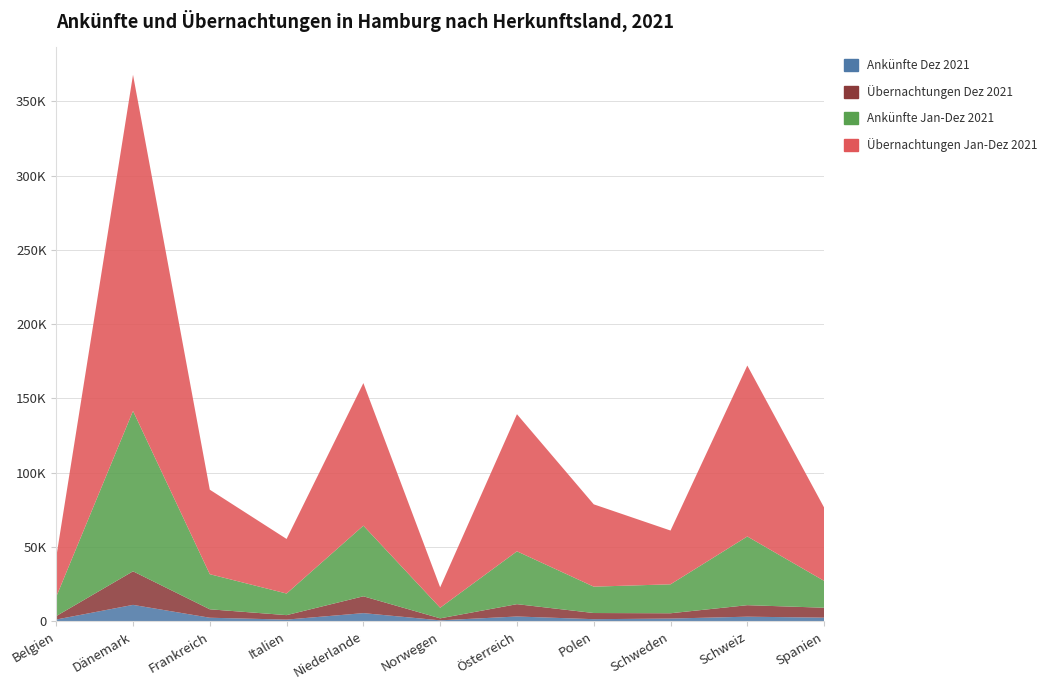

Reading left to right, transcribe all the data shown in this chart.

Ankünfte Dez 2021: 1183	11035	2381	1125	5482	632	3216	1404	1824	3085	2433
Übernachtungen Dez 2021: 2301	22595	5681	3006	11331	1337	8297	4147	3565	7746	6690
Ankünfte Jan-Dez 2021: 13016	107944	23627	14541	47548	7135	35576	17750	19492	46251	18071
Übernachtungen Jan-Dez 2021: 26636	226291	56874	36732	95962	13746	92302	55416	36195	115059	49370